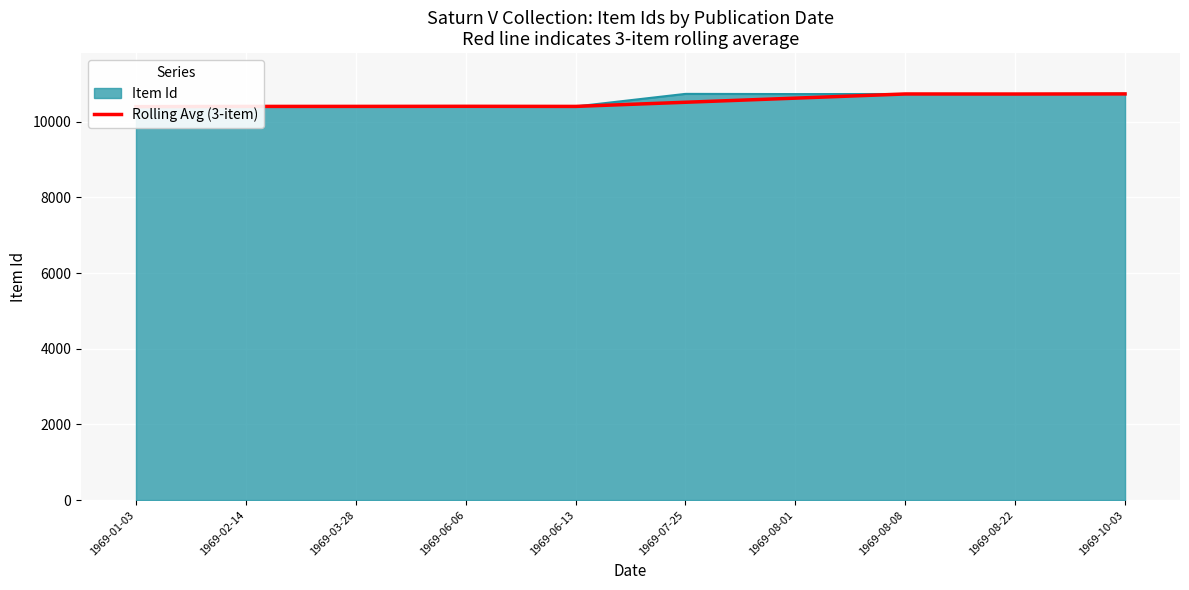

What is the label of the 10th point from the left?

1969-10-03